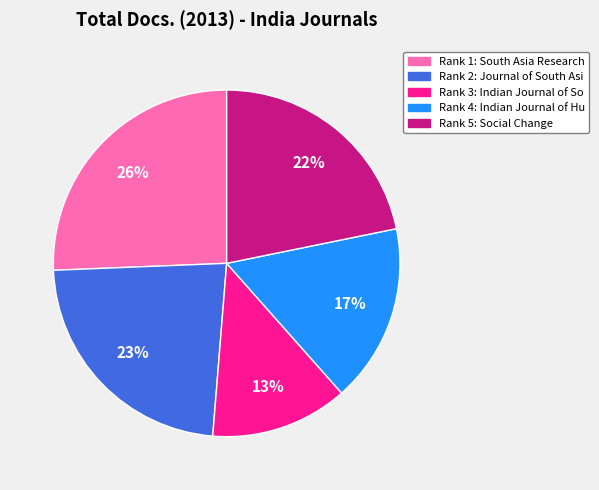

To the nearest percent, what is the difference between the largest and smallest slice percentages?

13%